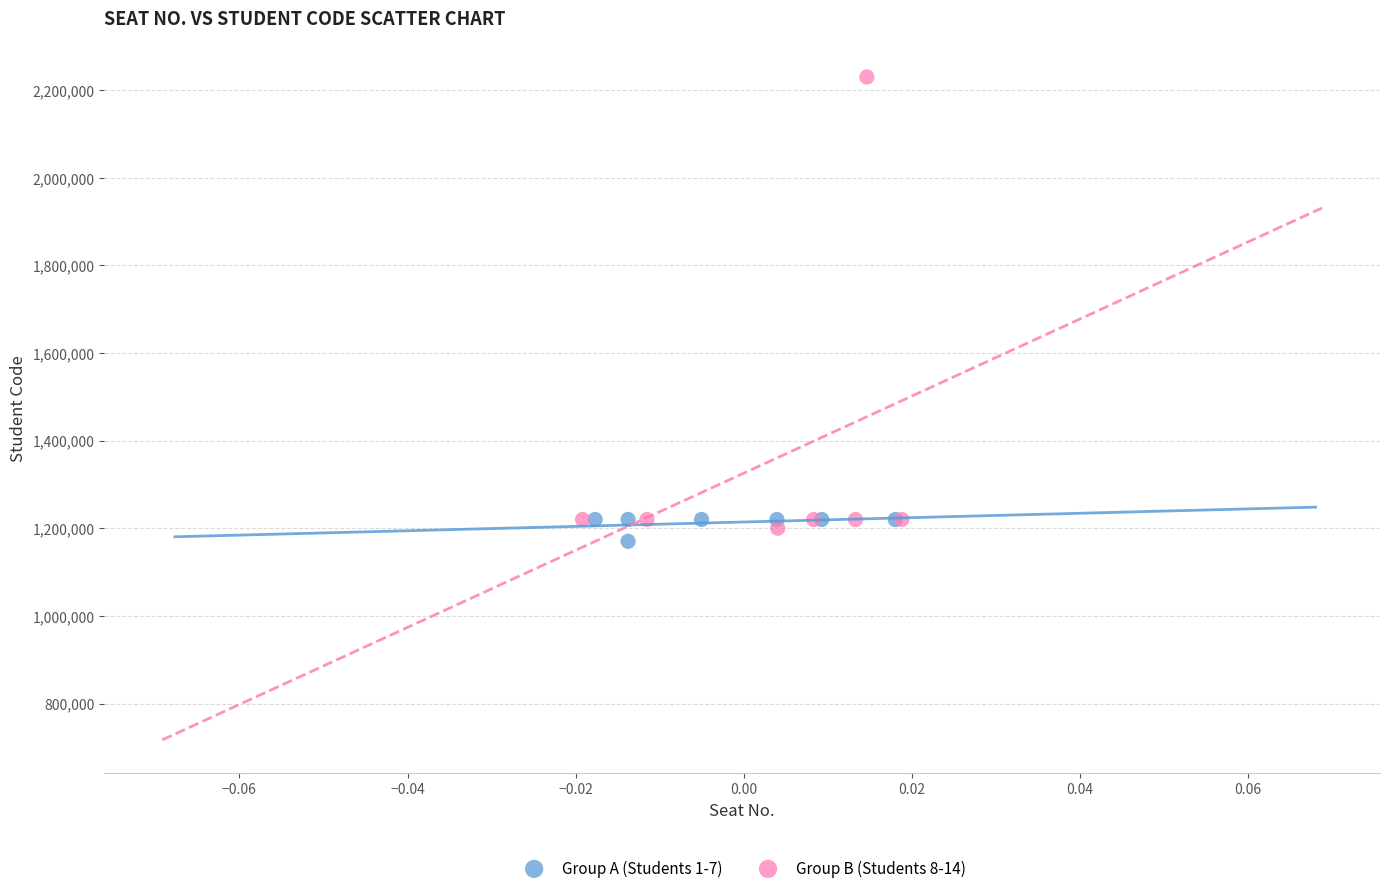

What are all the series names shown in the legend?

Group A (Students 1-7), Group B (Students 8-14)